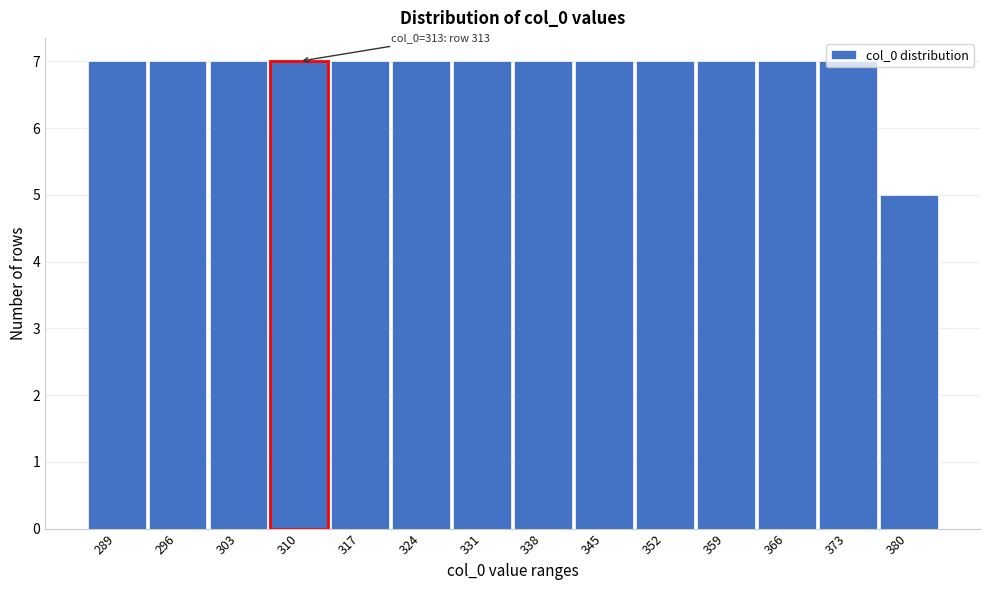

What is the ratio of the value at 303 to the value at 331?

1.0